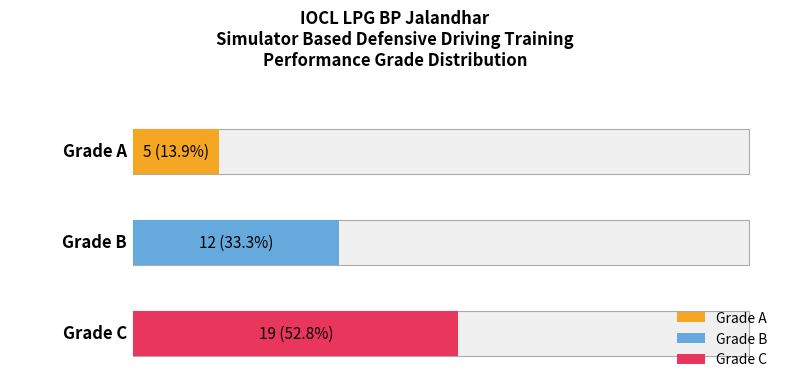

Are the bars grouped side by side (vs. stacked)?

No